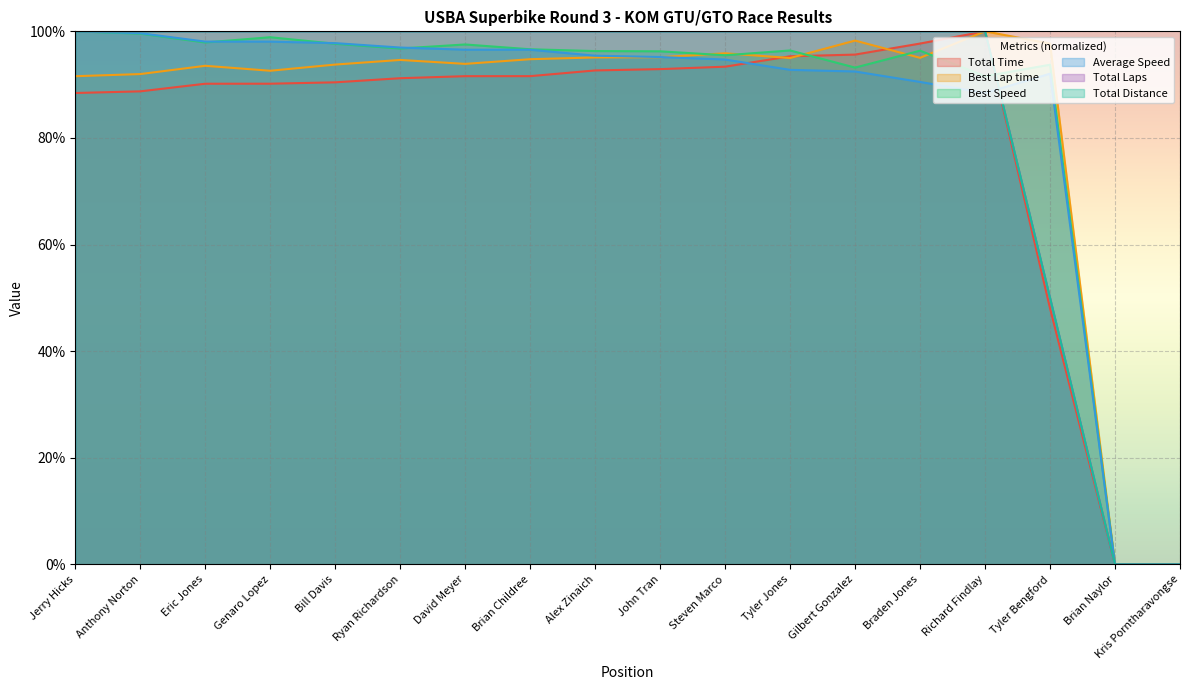

At which label is Total Laps closest to 50?

Tyler Bengford